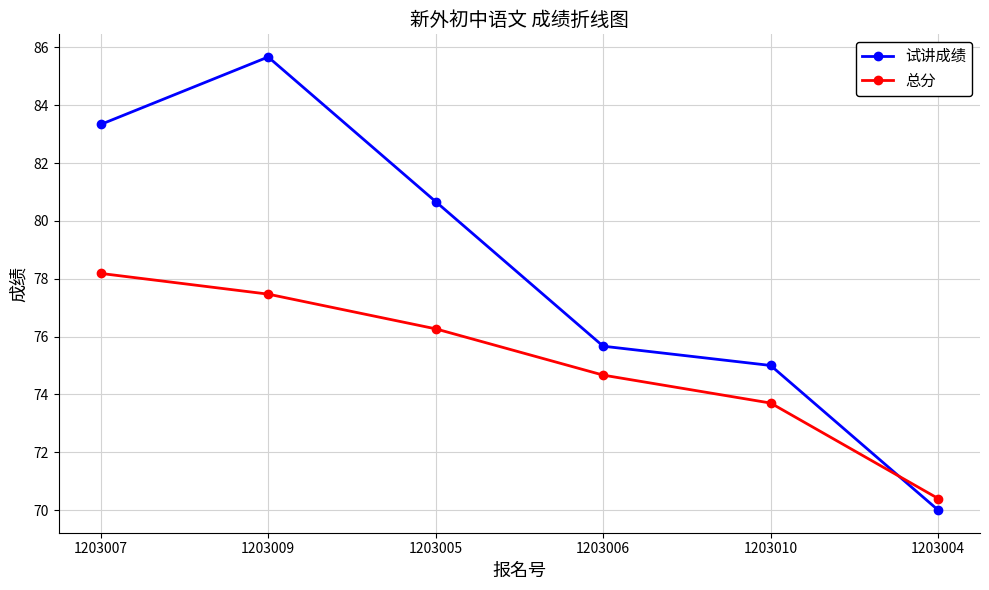

Where do 试讲成绩 and 总分 first cross each other?

1203010 and 1203004